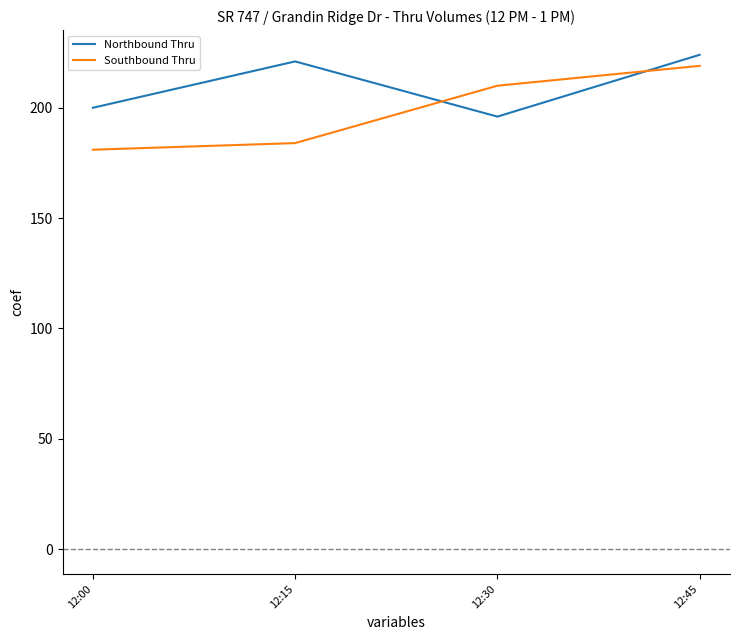

Reading right to left, list all the values displayed in this chart.

Northbound Thru: 12:45=224	12:30=196	12:15=221	12:00=200
Southbound Thru: 12:45=219	12:30=210	12:15=184	12:00=181